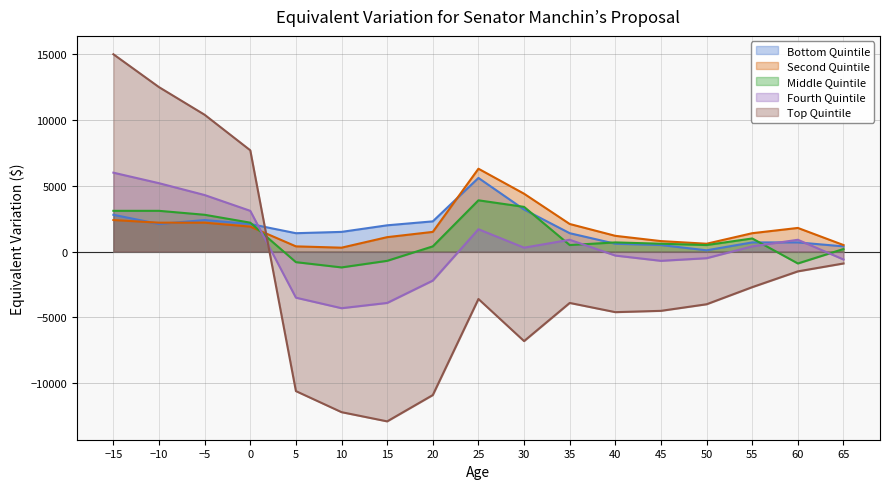

Between -10 and 30, which series saw the biggest shift?

Top Quintile